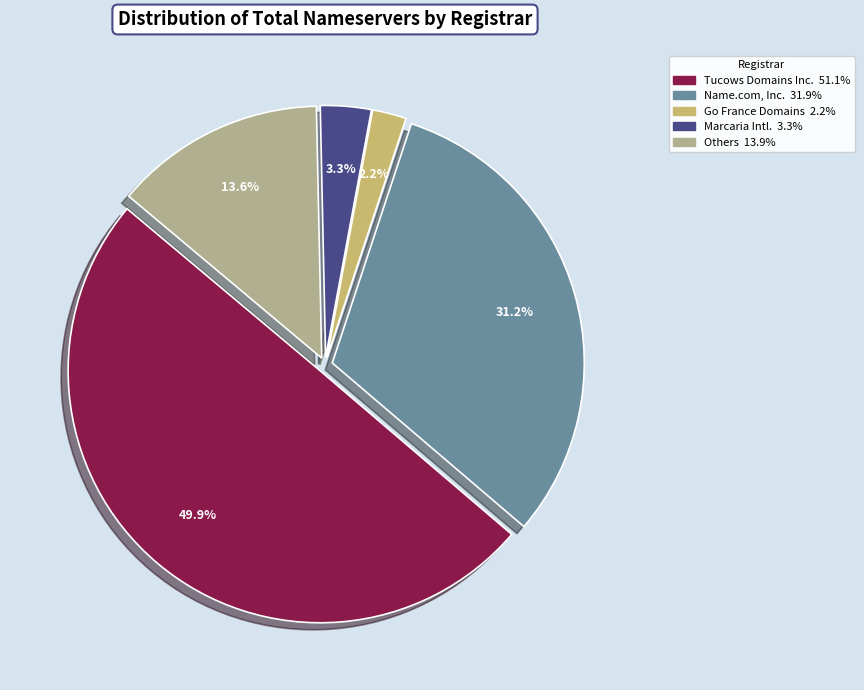

How many segments does this pie chart have?

5